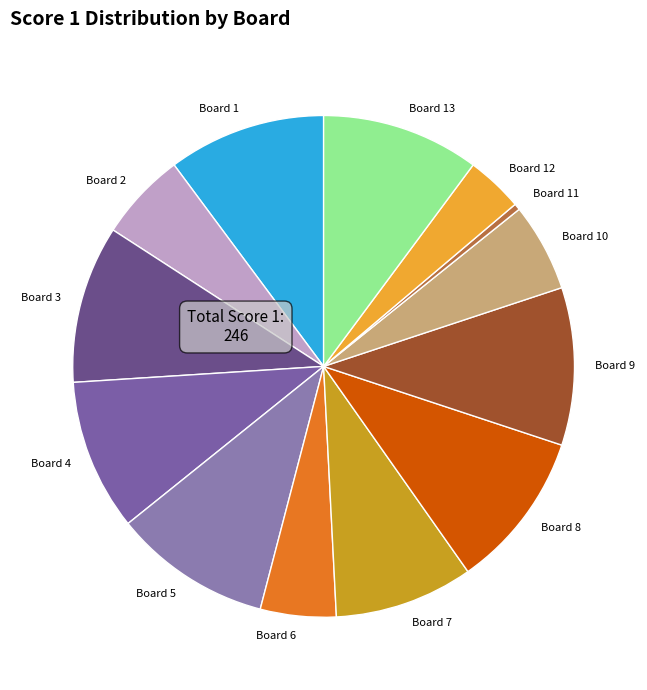

Is there a majority slice in this chart?

No